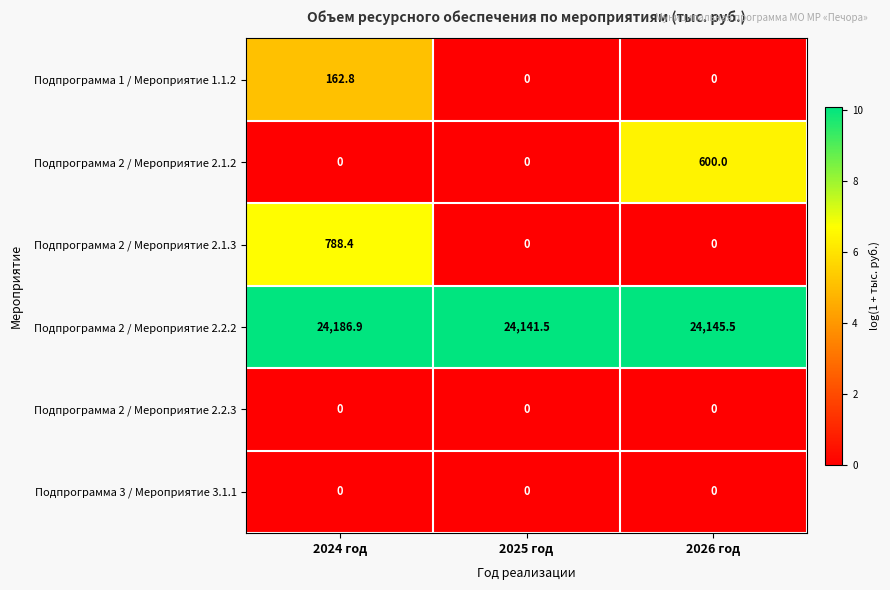

What is the sum of the Подпрограмма 1 / Мероприятие 1.1.2 values at 2026 год and 2024 год?

162.8